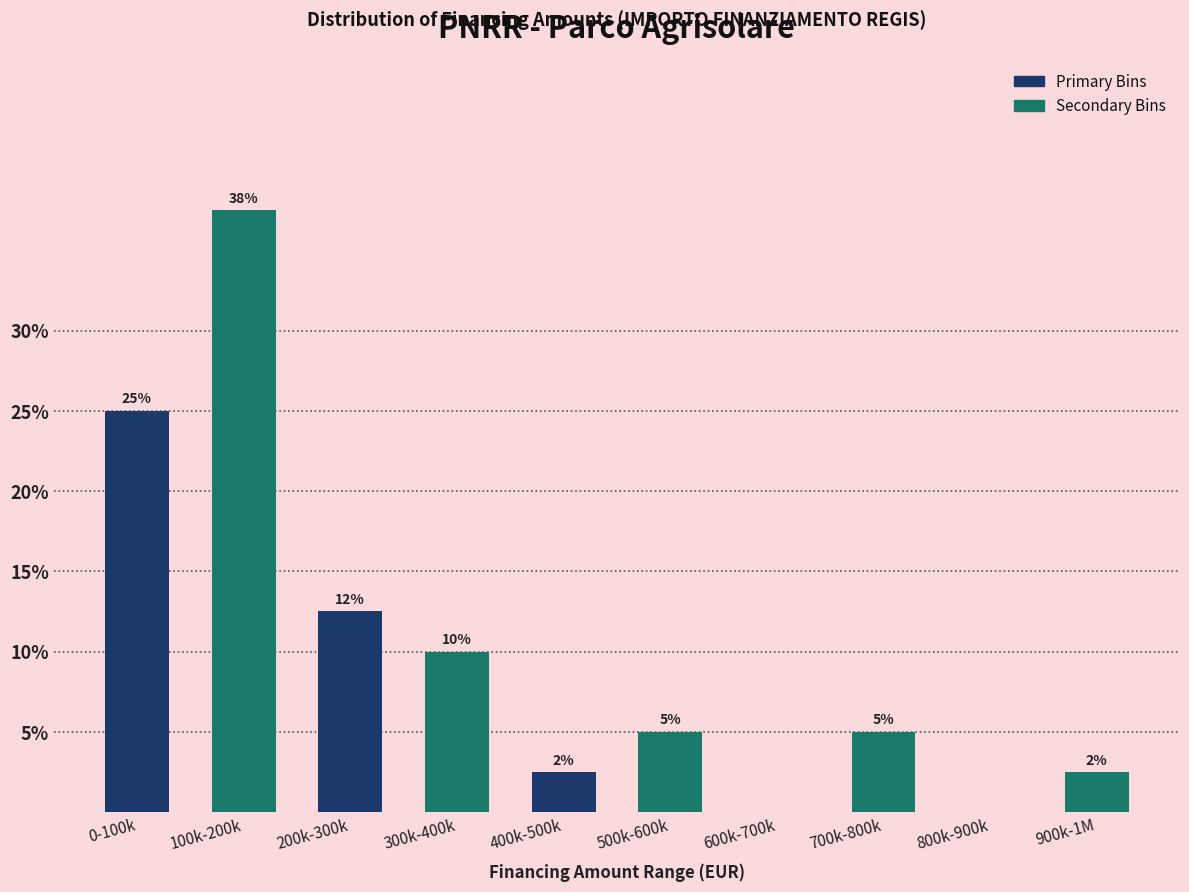

At which label does the data first exceed 5?

0-100k